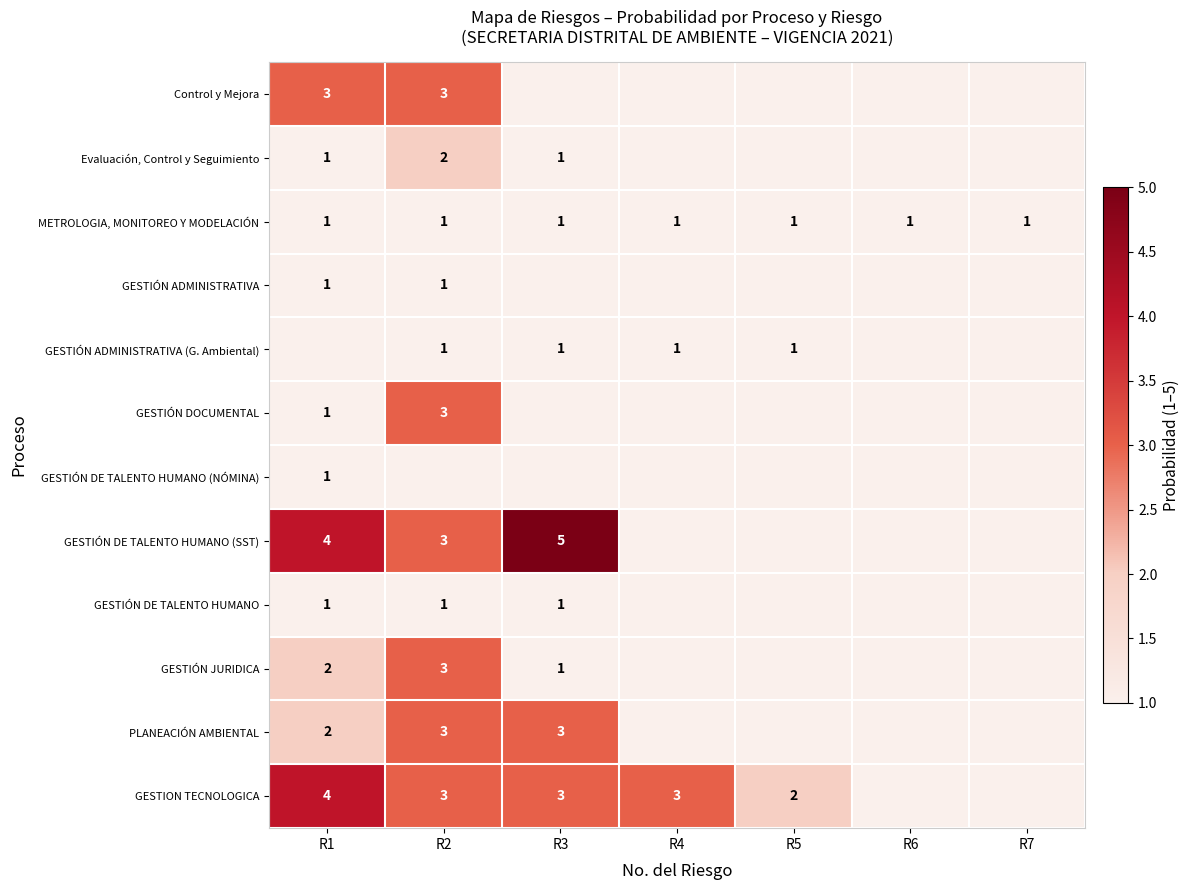

Count the number of data series in this chart.

12